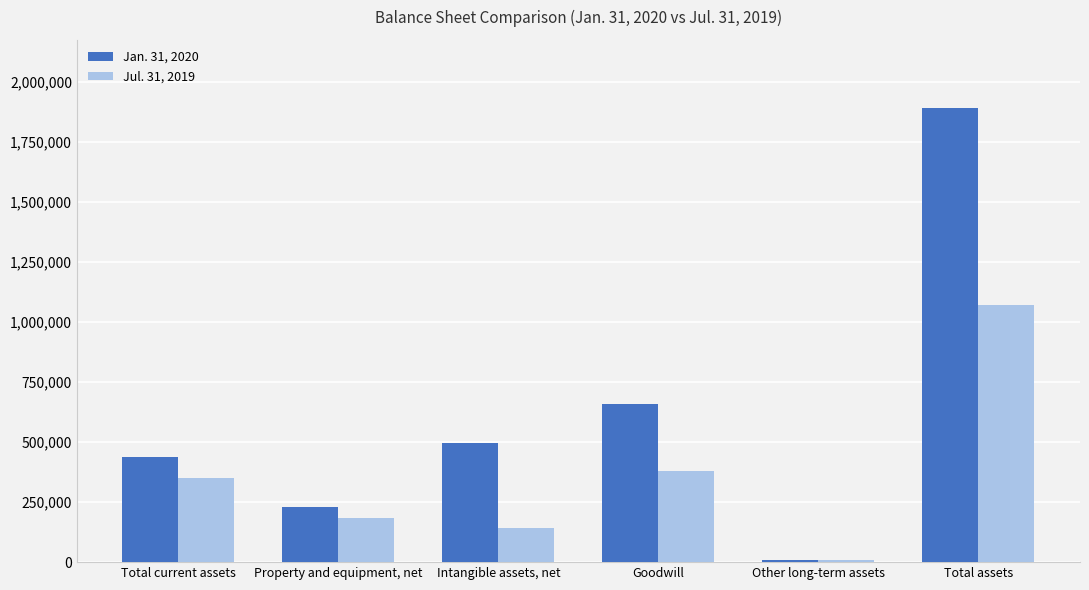

What is the label of the 5th bar from the left?

Other long-term assets